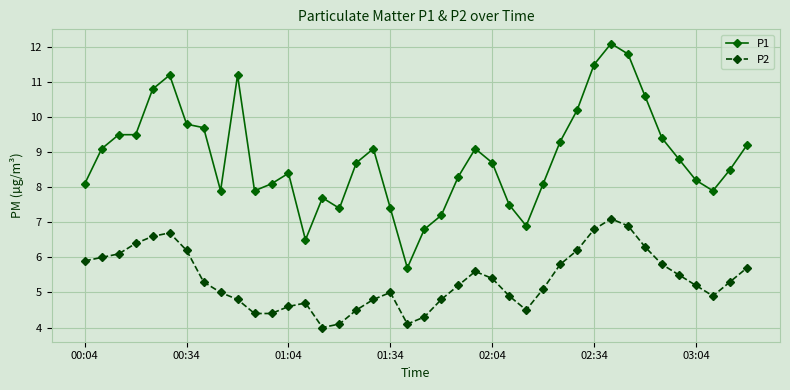

List the series in order of their overall mean, highest first.

P1, P2